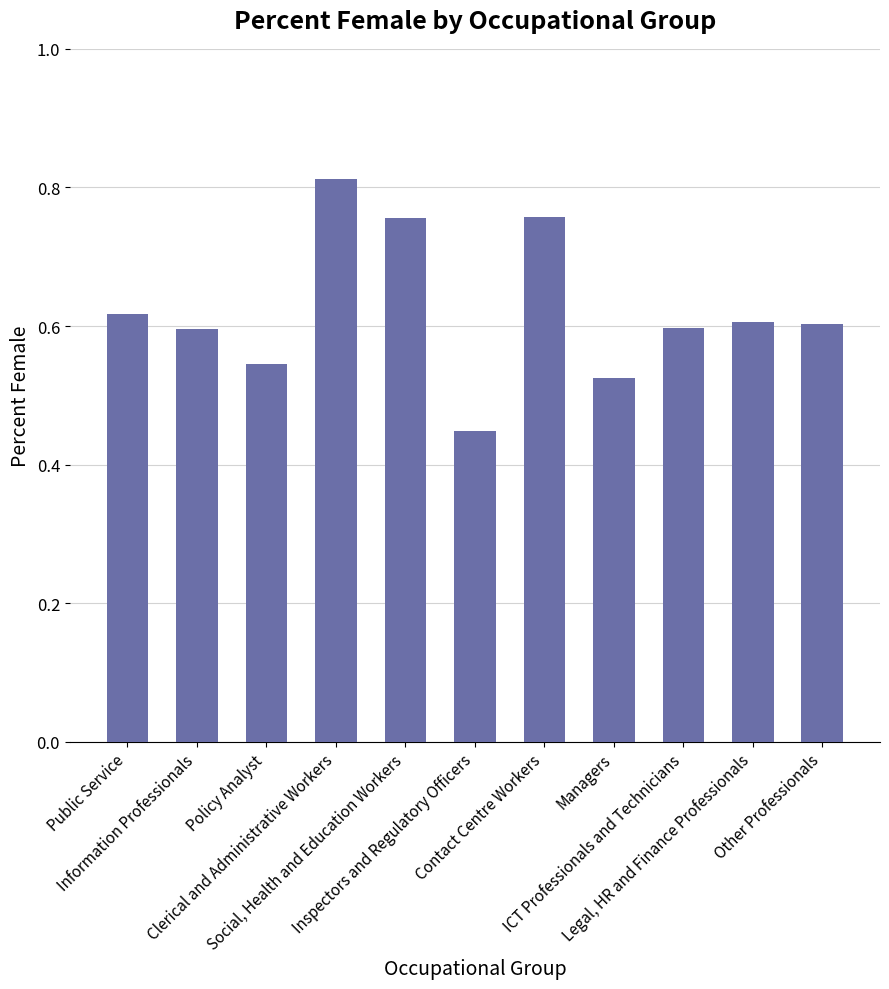

Does the chart contain any negative values?

No